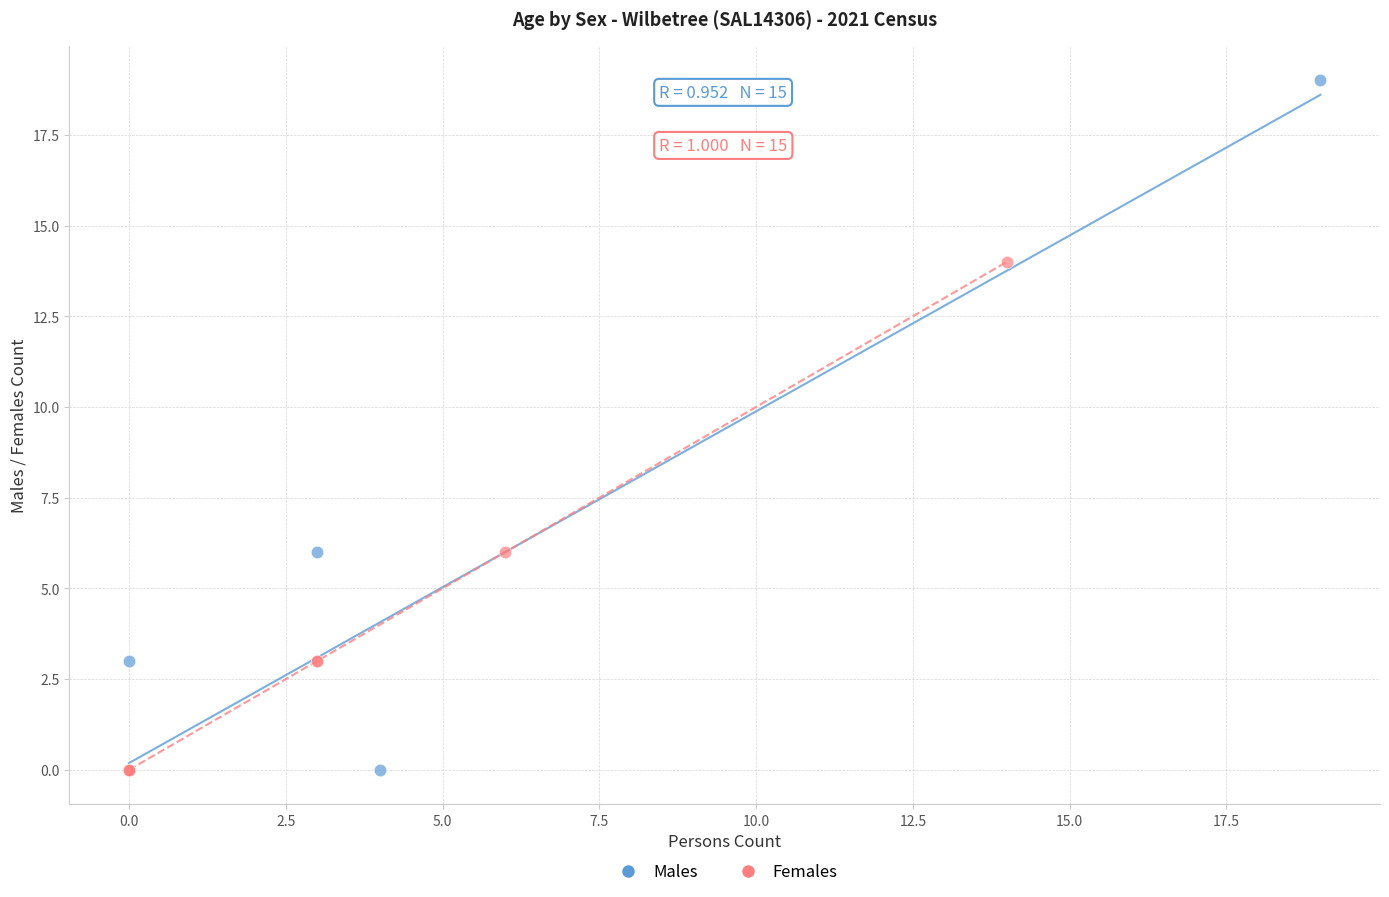

Which series contains the highest Y value?

Males